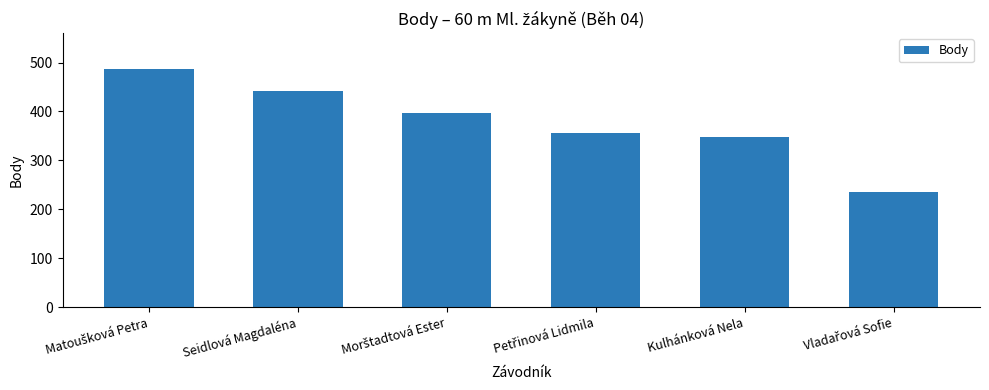

What is the difference between the maximum and minimum values?

251